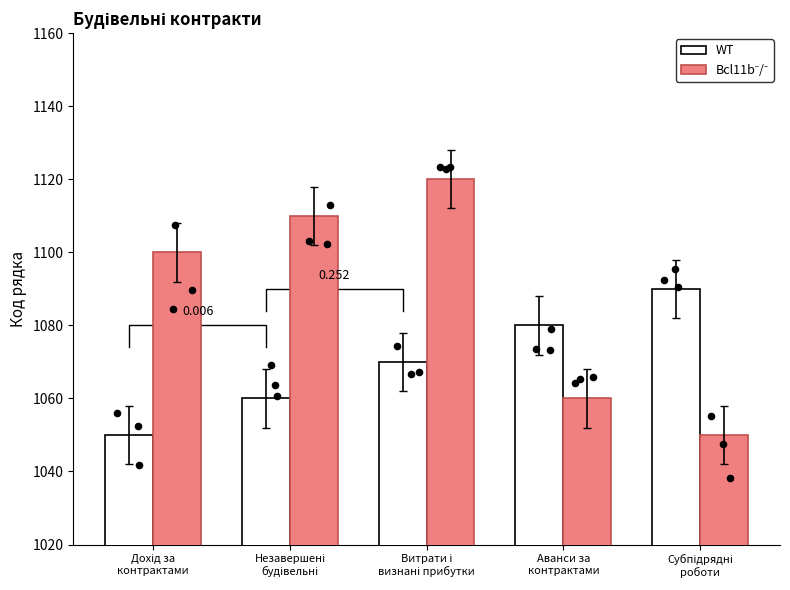

Which series has the largest total across all categories?

Bcl11b⁻/⁻